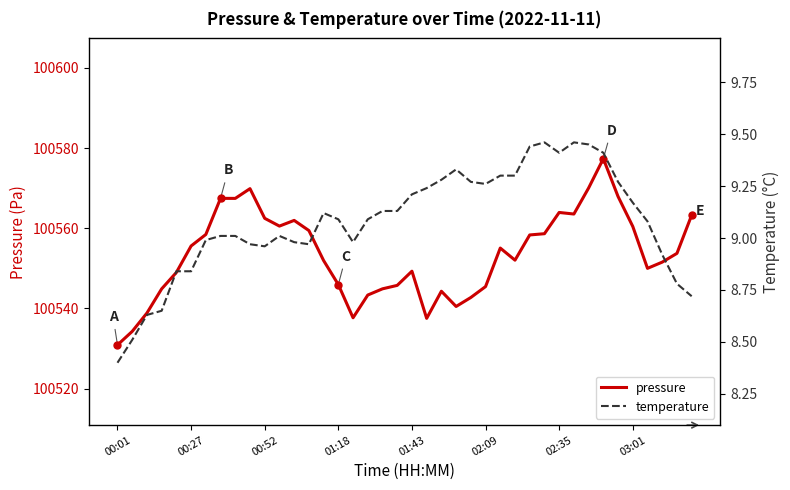

What is the average value of the temperature series?

9.1